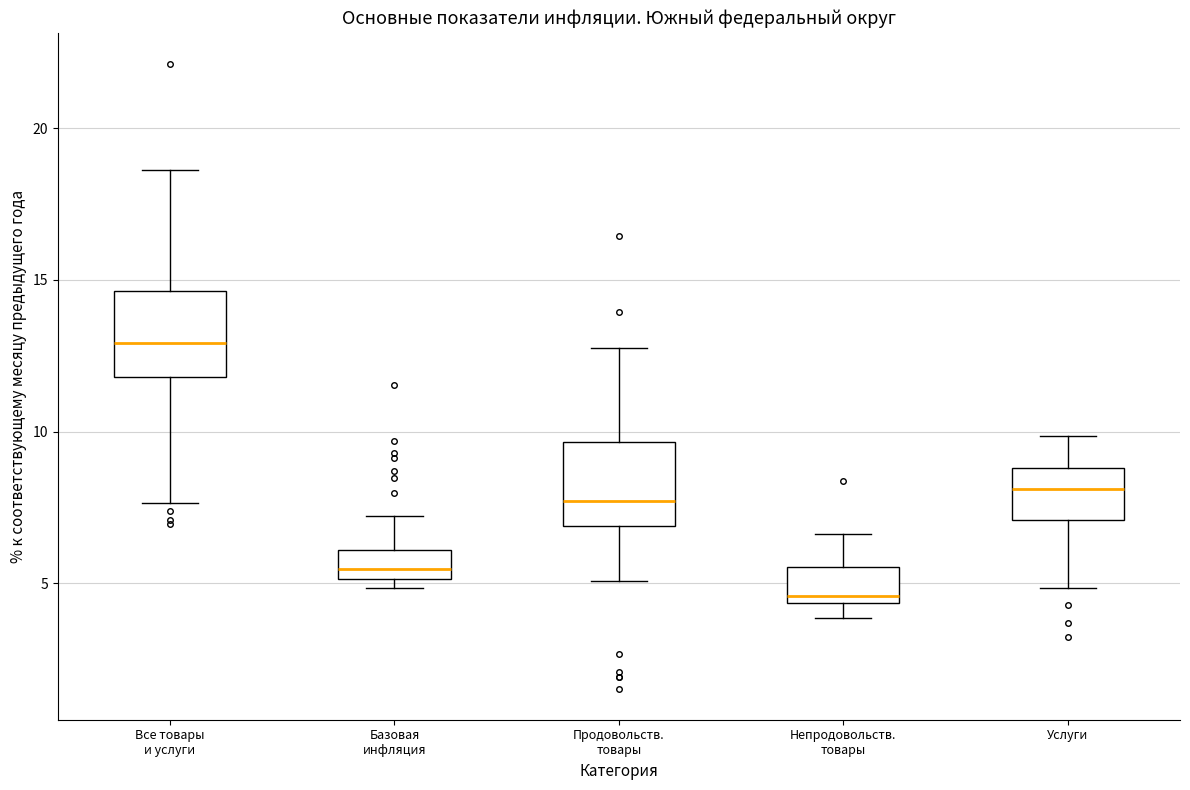

Reading left to right, transcribe this box plot: for each box, give where its median line is, the range the box spans, and where its two whiskers end, as read against the y-axis. The values are not printed on the chart, so give them approximately, as read against the axis.

Все товары и услуги: median 13.0, box 12.0 to 14.5, whiskers 7.5 to 18.5
Базовая инфляция: median 5.5, box 5.0 to 6.0, whiskers 5.0 (just below the box's lower edge) to 7.0
Продовольств. товары: median 7.5, box 7.0 to 9.5, whiskers 5.0 to 13.0
Непродовольств. товары: median 4.5 (just above the box's lower edge), box 4.5 to 5.5, whiskers 4.0 to 6.5
Услуги: median 8.0, box 7.0 to 9.0, whiskers 5.0 to 10.0